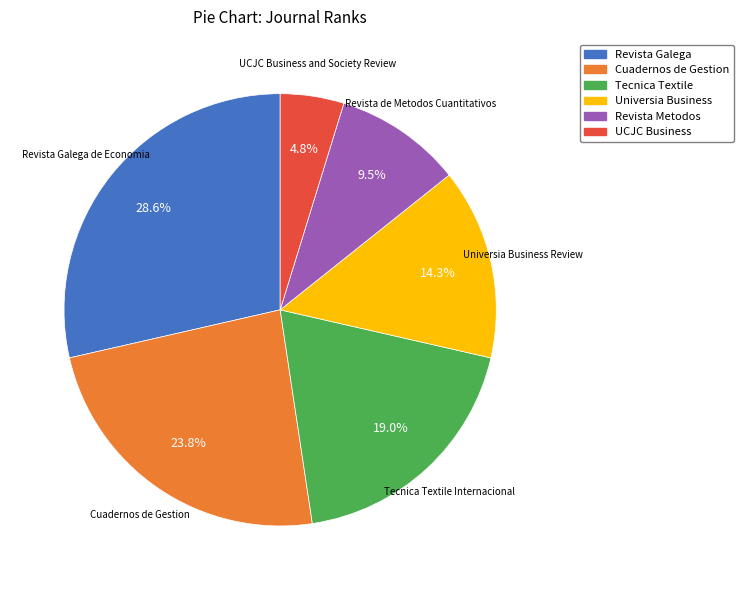

Count the number of slices in the pie.

6